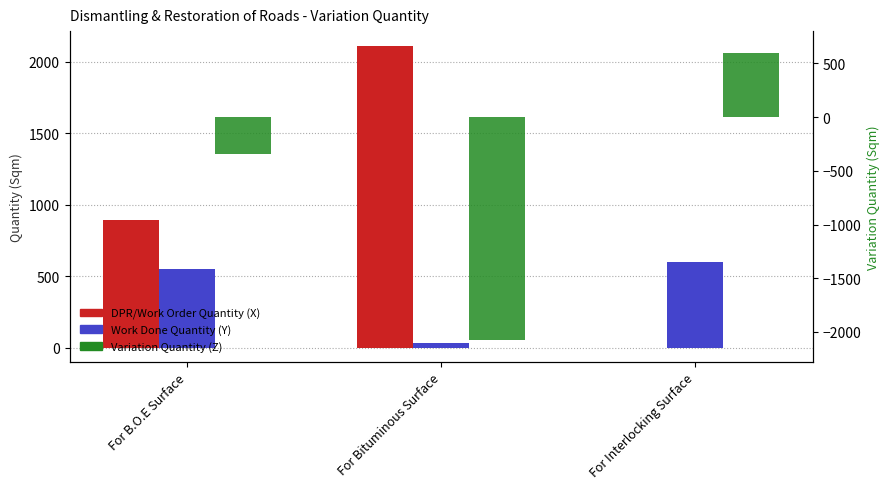

Are the bars grouped side by side (vs. stacked)?

Yes